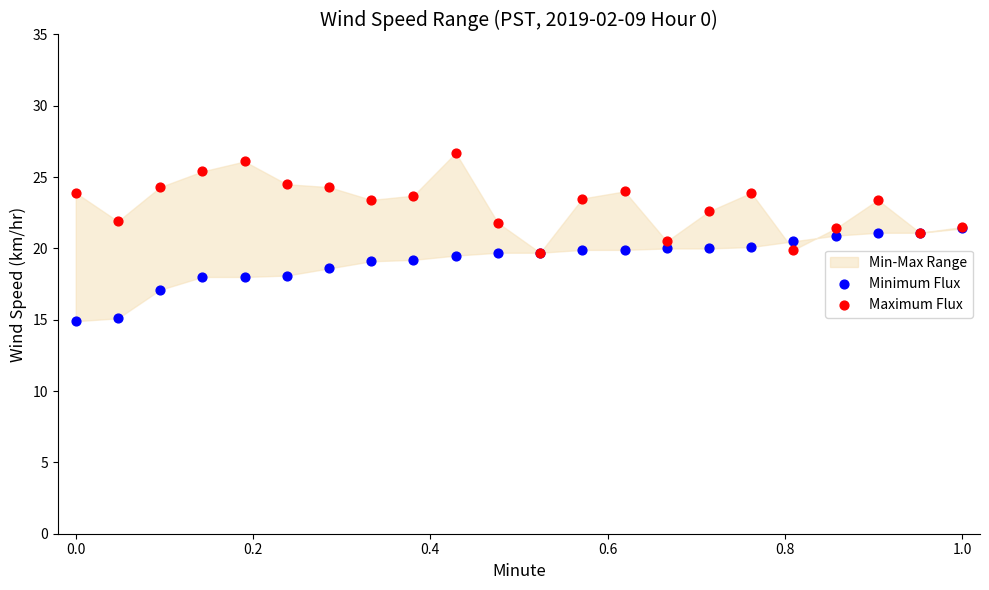

Which series contains the highest Y value?

Maximum Flux